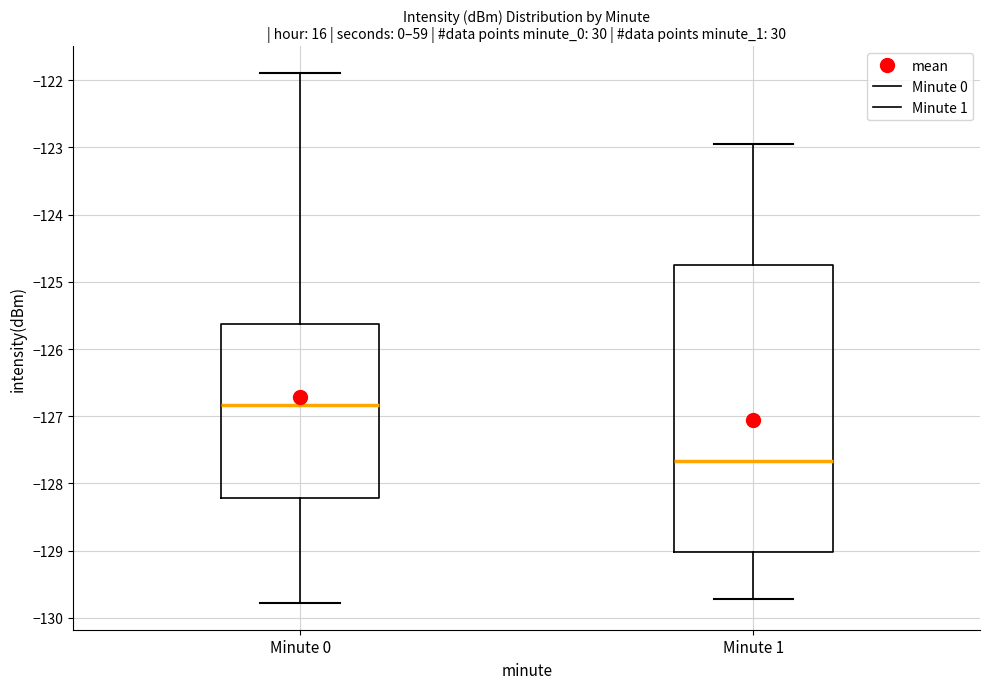

Reading left to right, read every box against the y-axis: the position of its median line, the range the box covers, and the ends of its whiskers. The values are not printed on the chart, so give them approximately, as read against the axis.

Minute 0: median -126.8, box -128.2 to -125.6, whiskers -129.8 to -121.9
Minute 1: median -127.7, box -129.0 to -124.7, whiskers -129.7 to -122.9